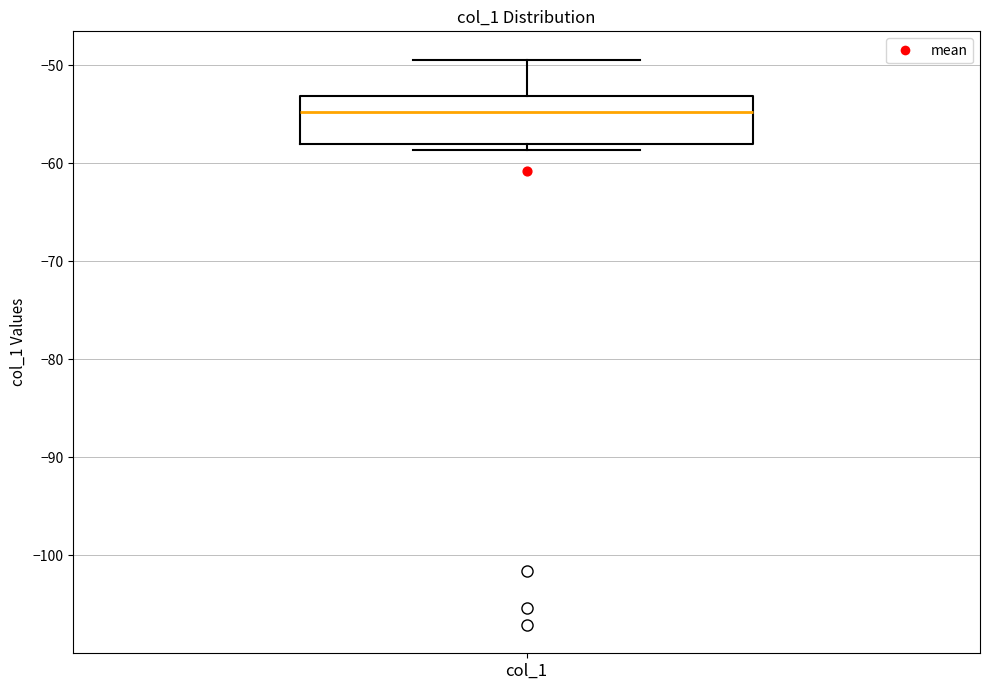

Read this box plot against the y-axis: the position of the median line, the range covered by the box, and the ends of both whiskers. The values are not printed on the chart, so give them approximately, as read against the axis.

median -55, box -58 to -53, whiskers -59 to -49